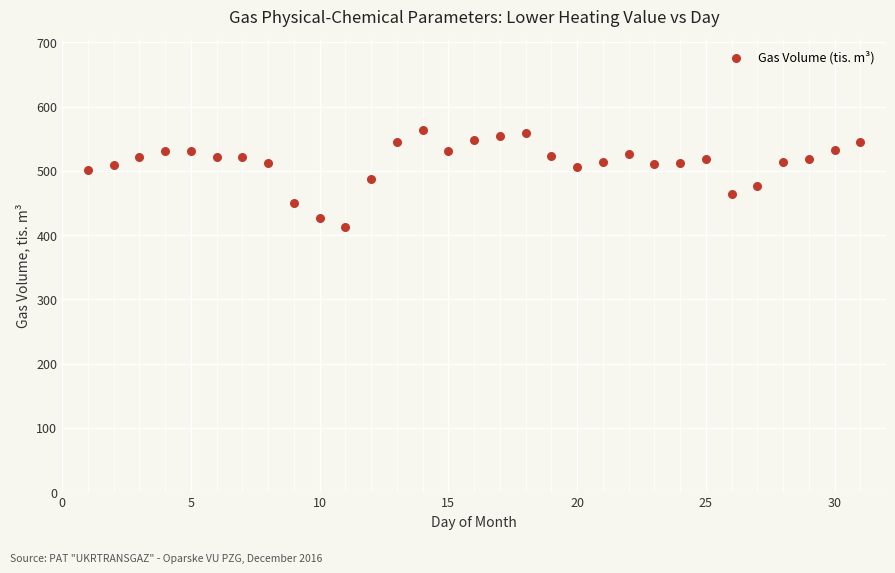

What is the range of X values (max minus min)?

30.0